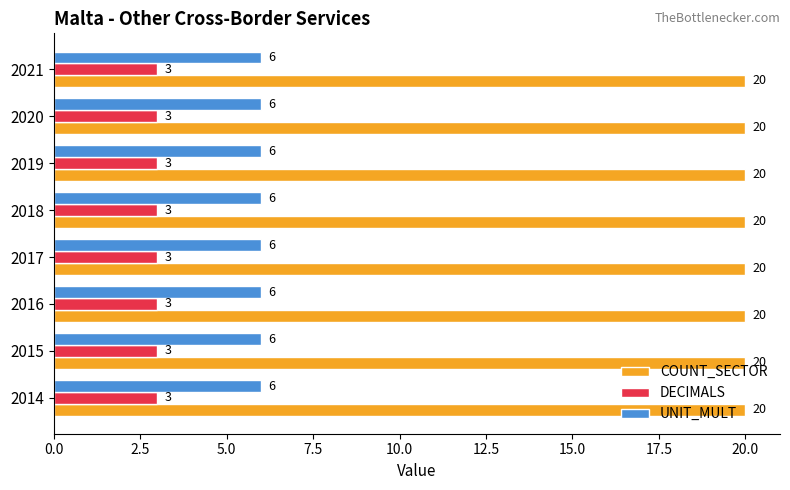

What is the maximum value shown in the chart?

20